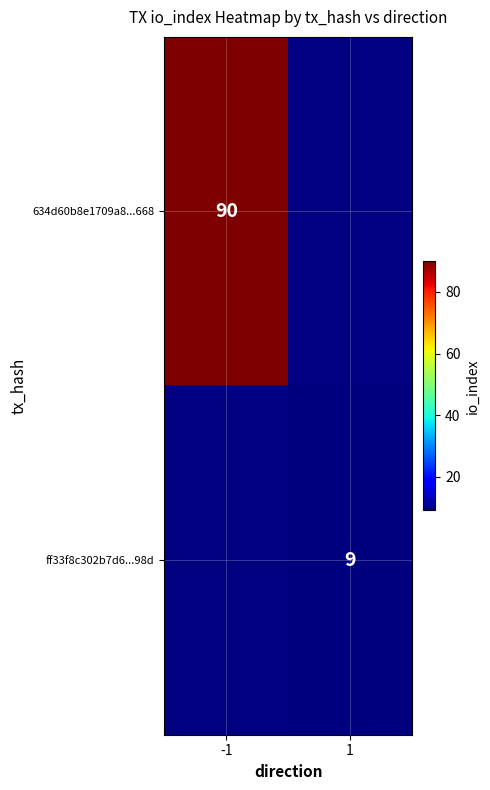

The value of ff33f8c302b7d6...98d at 1 is 12. True or false?

False